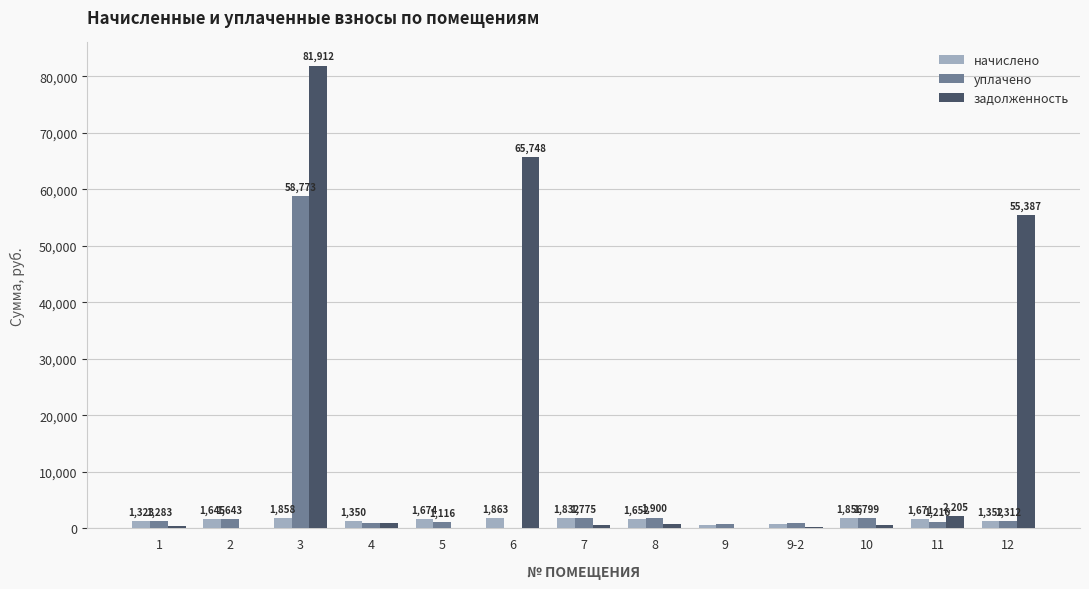

Which series has the largest total across all categories?

задолженность